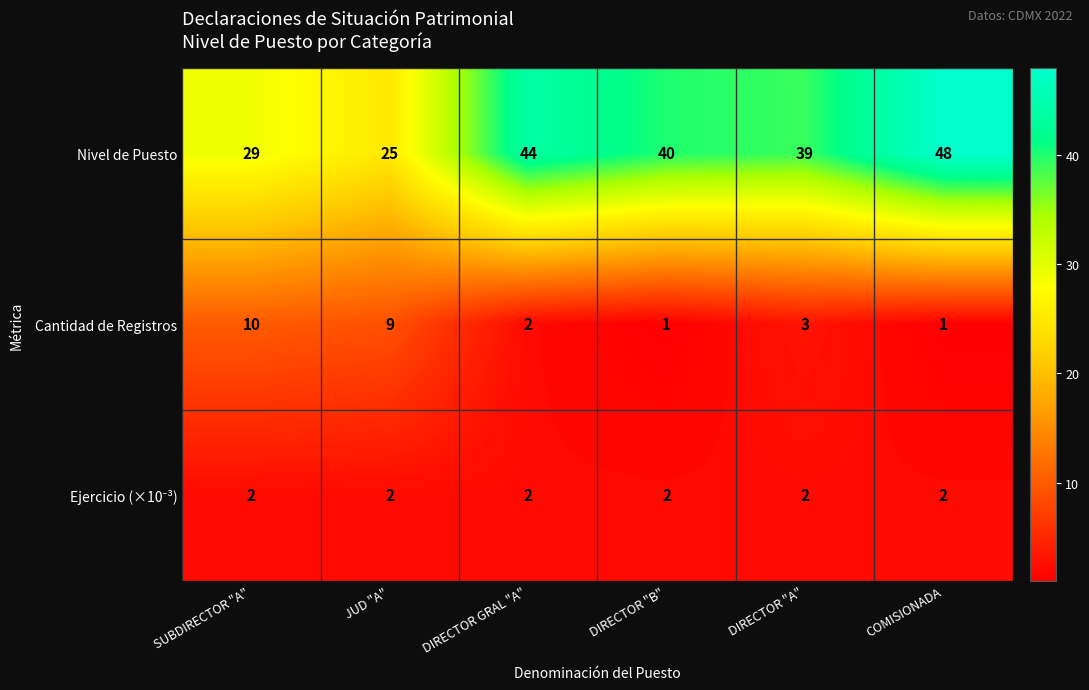

At which label does Cantidad de Registros reach its peak?

SUBDIRECTOR "A"